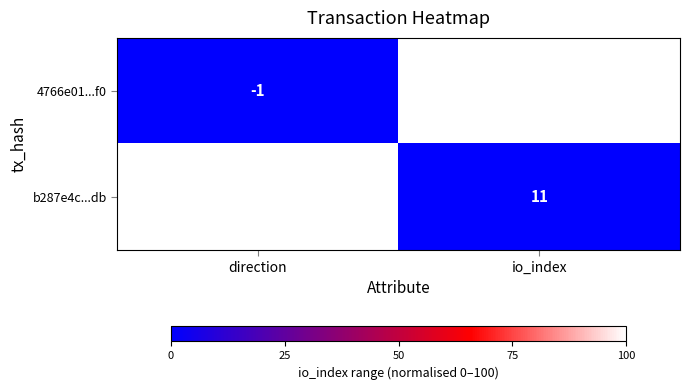

Between direction and io_index, which series saw the biggest shift?

4766e01...f0